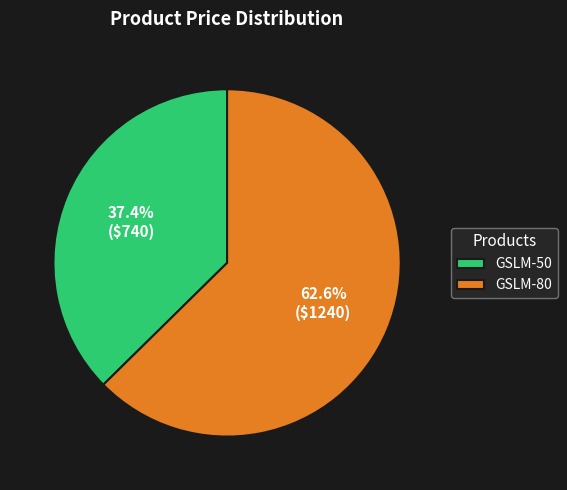

Is the sum of GSLM-50 and GSLM-80 greater than half?

Yes